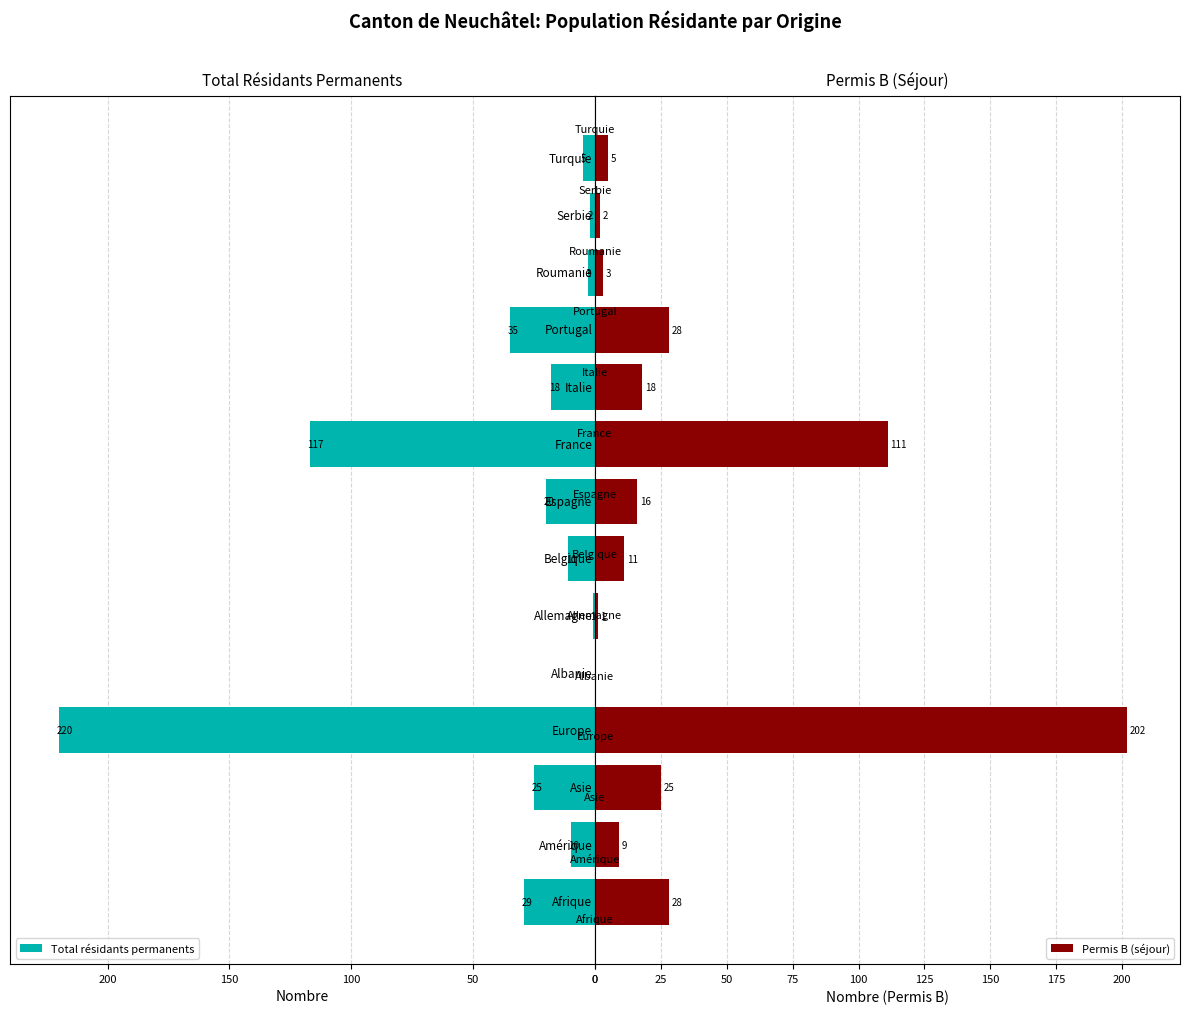

What is the average value of the Total résidants permanents series?

35